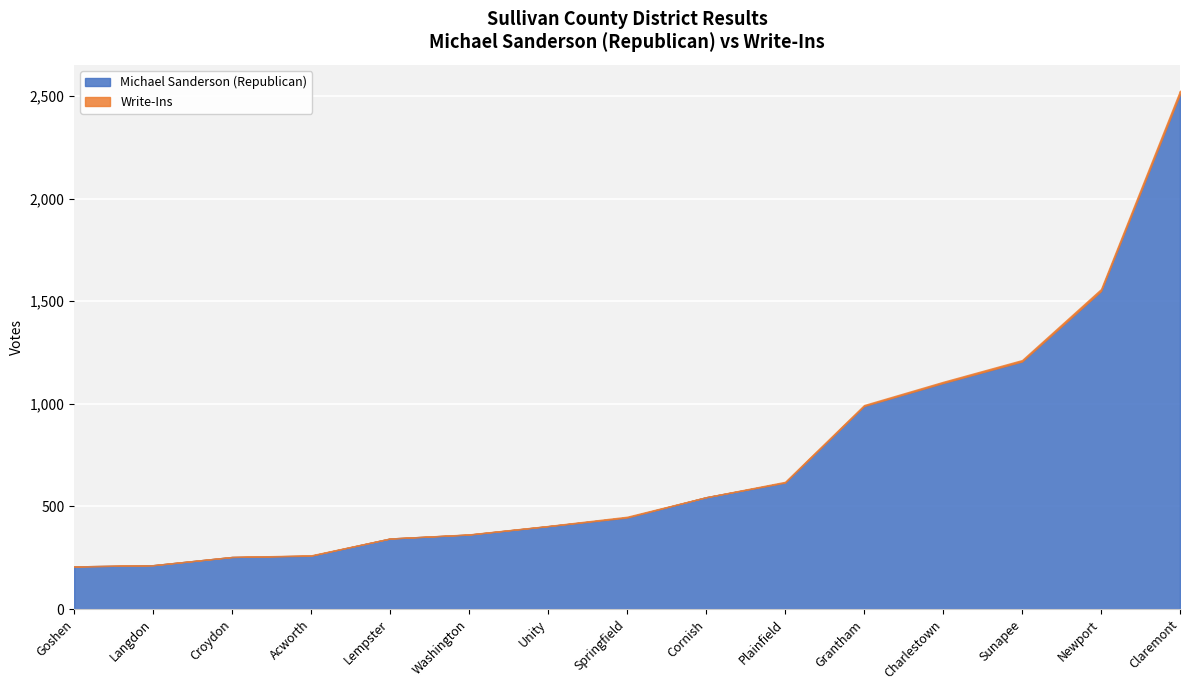

At how many categories does at least one series exceed 1271?

2